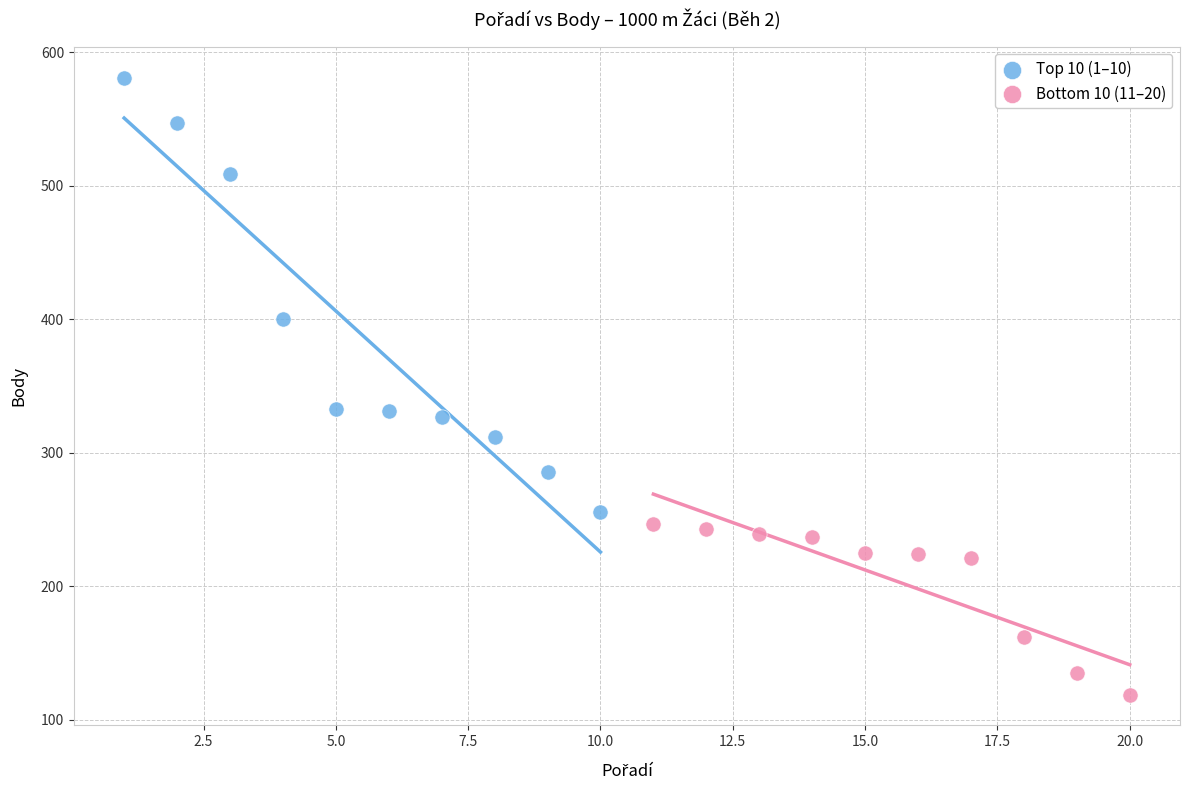

Which series contains the lowest Y value?

Bottom 10 (11–20)